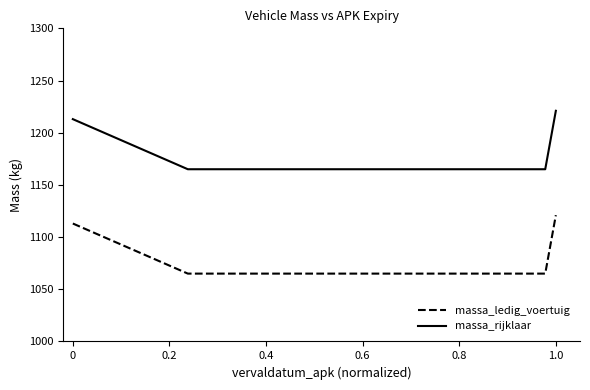

How many distinct data groups are displayed?

2